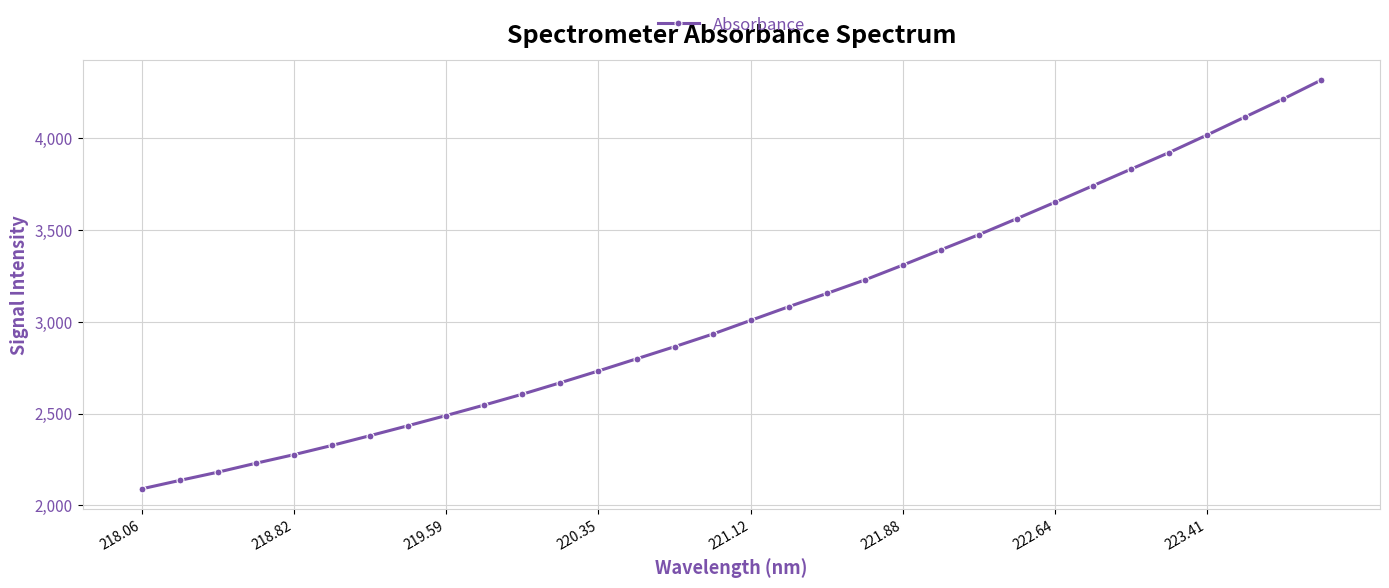

What is the smallest value displayed?

2089.0